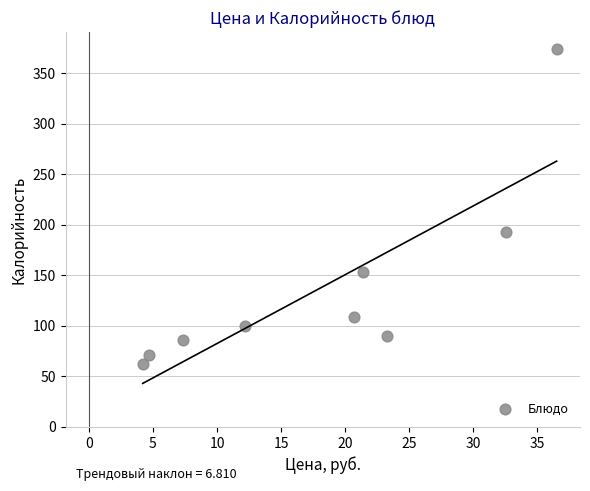

What Y value in the scatter plot is closest to 218?

192.6